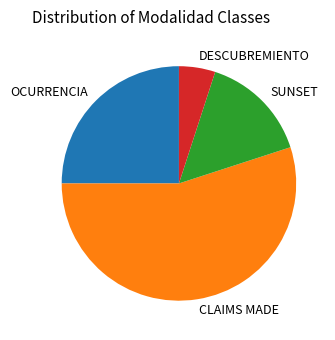

What is the smallest slice in the pie chart?

DESCUBREMIENTO